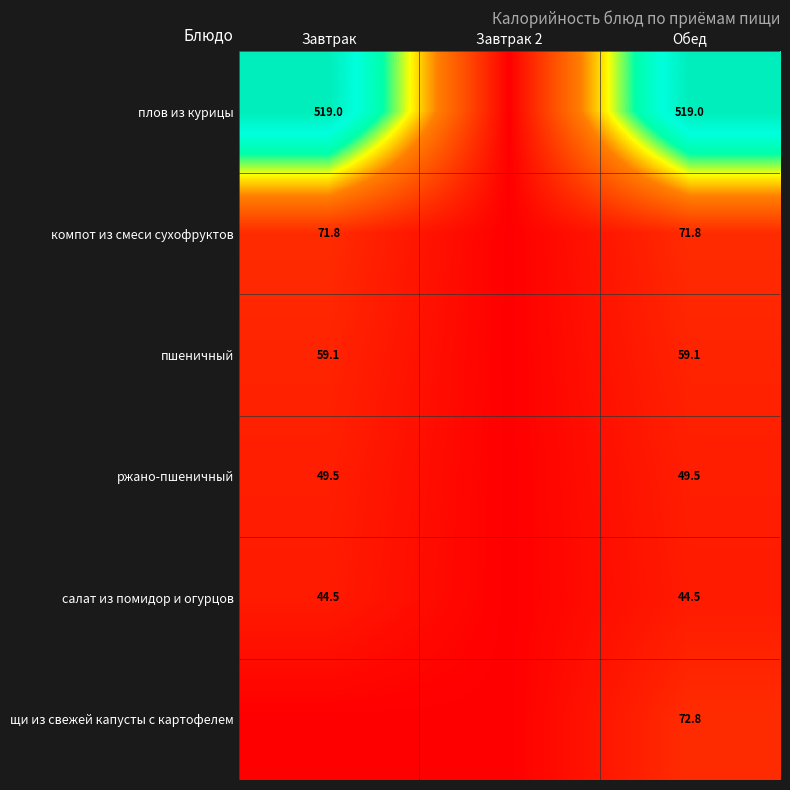

At Обед, list the series in order from largest to smallest.

плов из курицы, щи из свежей капусты с картофелем, компот из смеси сухофруктов, пшеничный, ржано-пшеничный, салат из помидор и огурцов